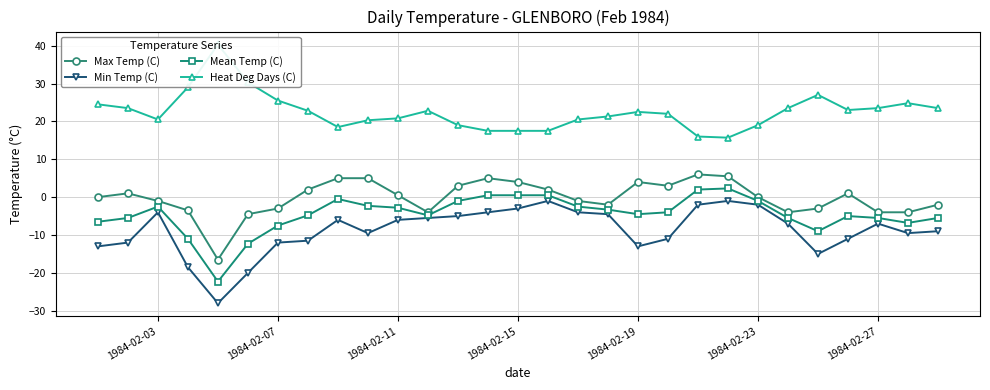

Reading left to right, transcribe all the data shown in this chart.

Max Temp (C): 0.0	1.0	-1.0	-3.5	-16.5	-4.5	-3.0	2.0	5.0	5.0	0.5	-4.0	3.0	5.0	4.0	2.0	-1.0	-2.0	4.0	3.0	6.0	5.5	0.0	-4.0	-3.0	1.0	-4.0	-4.0	-2.0
Min Temp (C): -13.0	-12.0	-4.0	-18.5	-28.0	-20.0	-12.0	-11.5	-6.0	-9.5	-6.0	-5.5	-5.0	-4.0	-3.0	-1.0	-4.0	-4.5	-13.0	-11.0	-2.0	-1.0	-2.0	-7.0	-15.0	-11.0	-7.0	-9.5	-9.0
Mean Temp (C): -6.5	-5.5	-2.5	-11.0	-22.3	-12.3	-7.5	-4.8	-0.5	-2.3	-2.8	-4.8	-1.0	0.5	0.5	0.5	-2.5	-3.3	-4.5	-4.0	2.0	2.3	-1.0	-5.5	-9.0	-5.0	-5.5	-6.8	-5.5
Heat Deg Days (C): 24.5	23.5	20.5	29.0	40.3	30.3	25.5	22.8	18.5	20.3	20.8	22.8	19.0	17.5	17.5	17.5	20.5	21.3	22.5	22.0	16.0	15.7	19.0	23.5	27.0	23.0	23.5	24.8	23.5